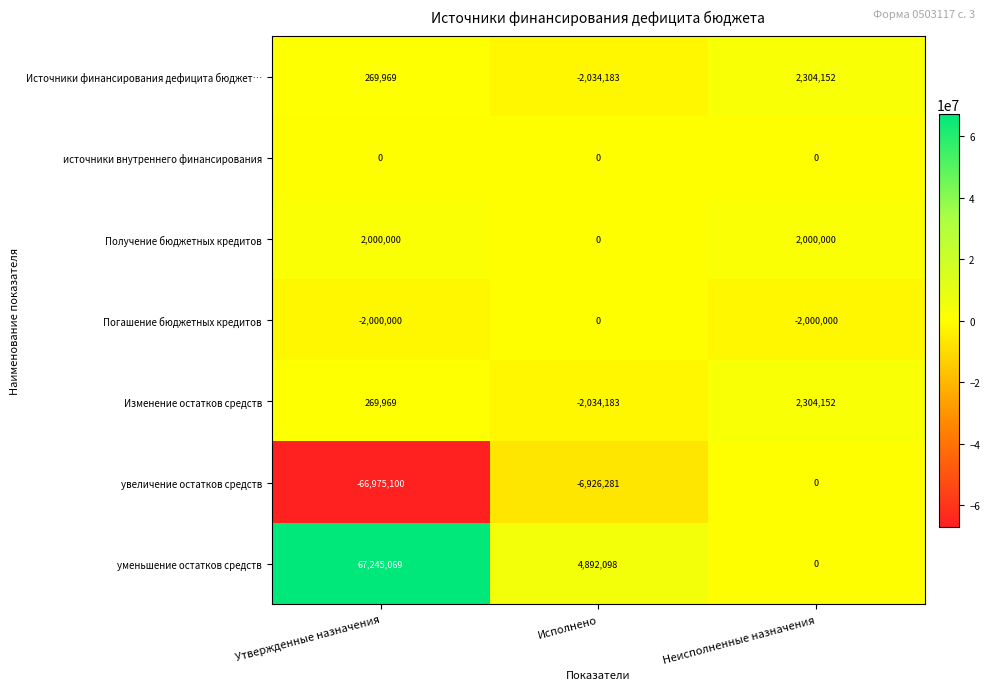

Which series has the largest total across all categories?

уменьшение остатков средств